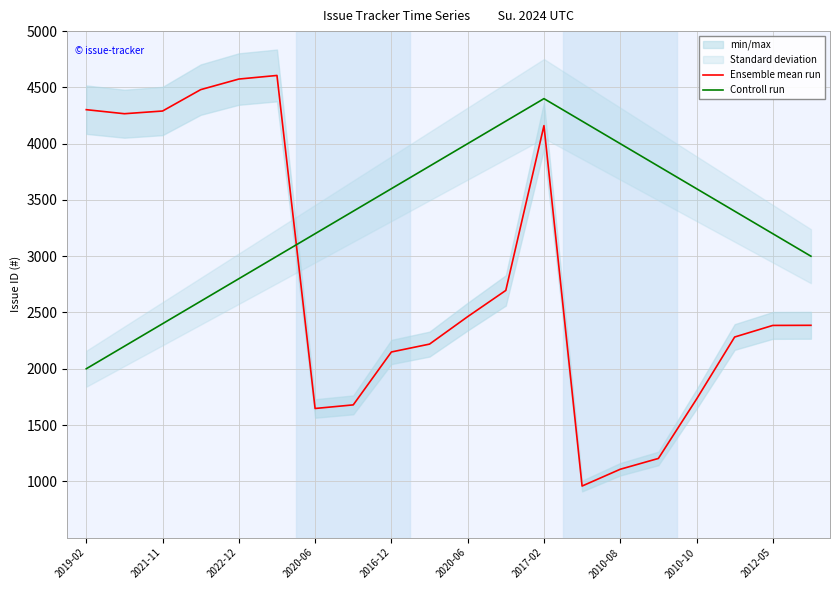

What is the average value of the Controll run series?

3340